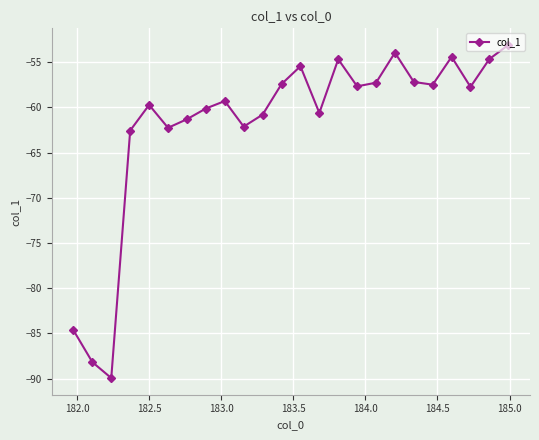

How many interior local valleys (lower than both neighbors) does the data have?

7